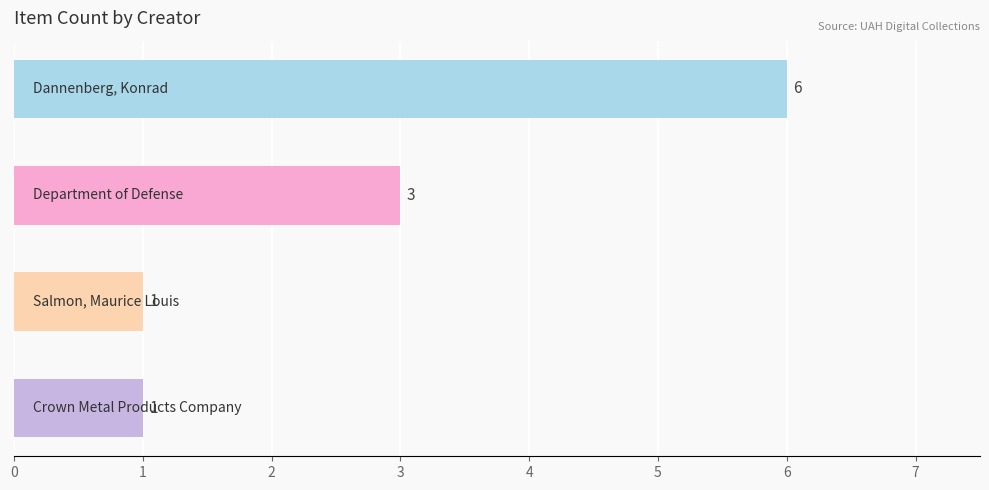

What is the value of the 3rd bar from the top?

1